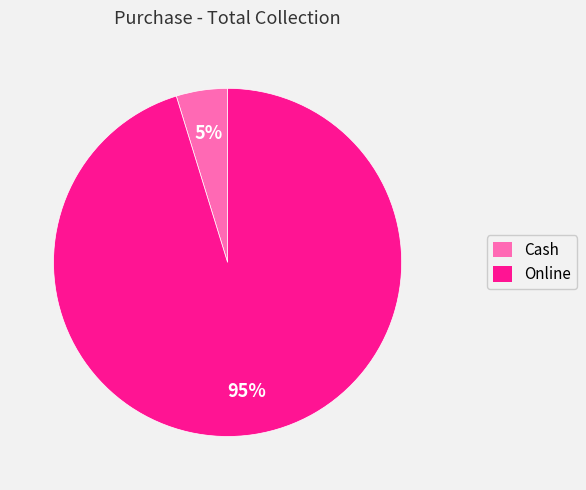

To the nearest percent, what is the difference between the Cash and Online slice percentages?

90%